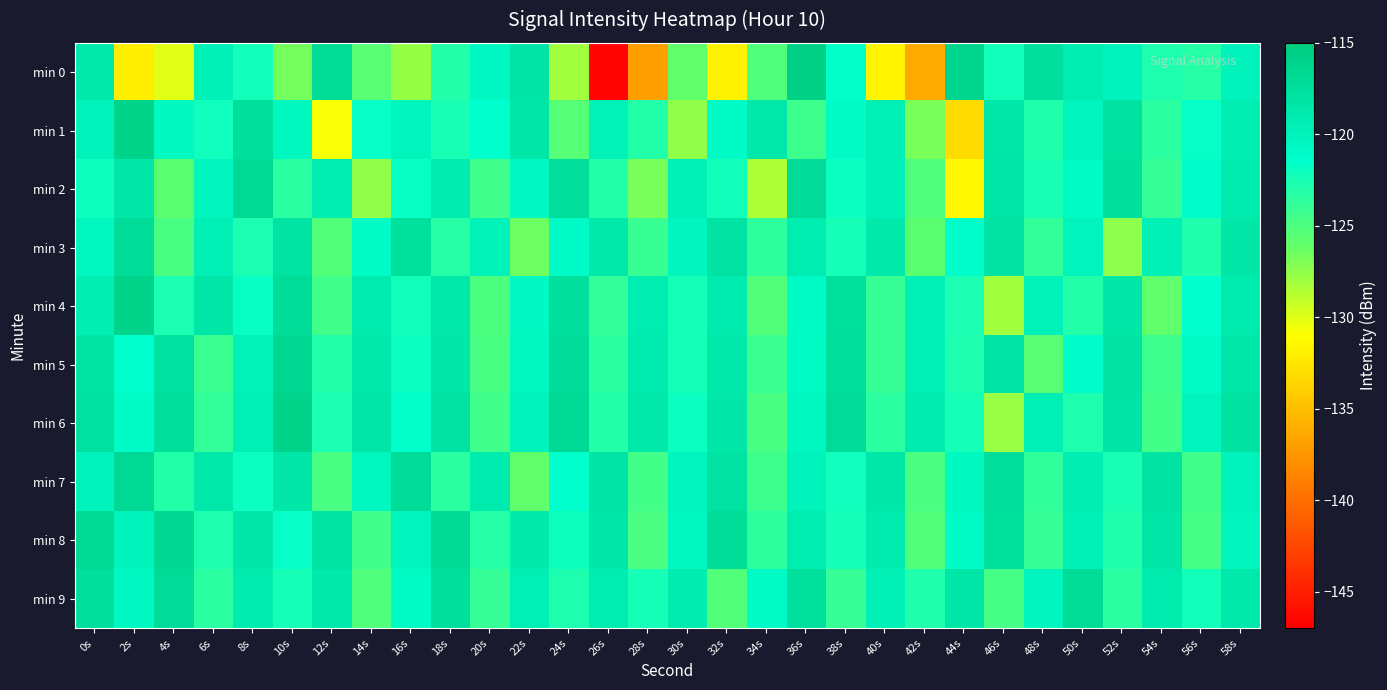

Reading left to right, extract all data points from this chart.

min 0: 0s=-118.8	2s=-132.1	4s=-130.1	6s=-119.7	8s=-122.3	10s=-126.7	12s=-116.9	14s=-125.6	16s=-127.7	18s=-123.1	20s=-120.6	22s=-118.2	24s=-128.0	26s=-146.6	28s=-137.1	30s=-126.0	32s=-131.8	34s=-125.2	36s=-115.7	38s=-121.6	40s=-131.7	42s=-136.3	44s=-116.2	46s=-122.3	48s=-117.5	50s=-119.3	52s=-119.9	54s=-122.8	56s=-123.1	58s=-120.0
min 1: 0s=-120.0	2s=-116.0	4s=-120.6	6s=-122.2	8s=-117.5	10s=-120.5	12s=-130.8	14s=-121.7	16s=-120.2	18s=-122.6	20s=-121.5	22s=-118.3	24s=-125.4	26s=-119.8	28s=-123.1	30s=-127.6	32s=-120.9	34s=-118.7	36s=-124.3	38s=-121.0	40s=-119.5	42s=-126.8	44s=-133.2	46s=-118.6	48s=-122.9	50s=-120.1	52s=-117.8	54s=-123.5	56s=-121.7	58s=-119.3
min 2: 0s=-122.1	2s=-118.5	4s=-125.7	6s=-120.3	8s=-116.8	10s=-123.4	12s=-119.2	14s=-127.6	16s=-121.8	18s=-118.9	20s=-124.5	22s=-120.7	24s=-117.3	26s=-123.1	28s=-126.8	30s=-119.6	32s=-122.3	34s=-128.4	36s=-117.1	38s=-121.9	40s=-119.7	42s=-125.2	44s=-131.5	46s=-118.3	48s=-122.6	50s=-120.8	52s=-117.5	54s=-123.9	56s=-121.2	58s=-119.0
min 3: 0s=-120.5	2s=-117.2	4s=-124.8	6s=-119.4	8s=-122.7	10s=-118.1	12s=-125.3	14s=-120.9	16s=-117.6	18s=-123.2	20s=-119.8	22s=-126.4	24s=-121.0	26s=-118.7	28s=-124.1	30s=-120.3	32s=-117.9	34s=-123.6	36s=-119.2	38s=-122.5	40s=-118.8	42s=-125.7	44s=-121.3	46s=-118.0	48s=-123.8	50s=-120.1	52s=-127.4	54s=-119.6	56s=-122.9	58s=-118.4
min 4: 0s=-119.3	2s=-116.1	4s=-122.7	6s=-118.5	8s=-121.8	10s=-117.2	12s=-124.4	14s=-119.0	16s=-122.3	18s=-118.7	20s=-125.1	22s=-120.7	24s=-117.4	26s=-123.8	28s=-119.2	30s=-122.5	32s=-118.9	34s=-125.3	36s=-120.9	38s=-117.6	40s=-124.0	42s=-119.4	44s=-122.7	46s=-128.1	48s=-119.8	50s=-123.1	52s=-118.5	54s=-125.9	56s=-121.5	58s=-119.1
min 5: 0s=-118.1	2s=-121.4	4s=-117.8	6s=-124.2	8s=-119.8	10s=-116.5	12s=-123.1	14s=-118.7	16s=-122.0	18s=-118.4	20s=-124.8	22s=-120.4	24s=-117.1	26s=-123.5	28s=-119.1	30s=-122.4	32s=-118.8	34s=-124.2	36s=-120.8	38s=-117.5	40s=-123.9	42s=-119.5	44s=-122.8	46s=-118.2	48s=-125.6	50s=-121.2	52s=-117.9	54s=-124.3	56s=-120.9	58s=-118.6
min 6: 0s=-117.7	2s=-121.0	4s=-117.4	6s=-123.8	8s=-119.4	10s=-116.1	12s=-122.7	14s=-118.3	16s=-121.6	18s=-118.0	20s=-124.4	22s=-120.0	24s=-116.7	26s=-123.1	28s=-118.7	30s=-122.0	32s=-118.4	34s=-124.8	36s=-120.4	38s=-117.1	40s=-123.5	42s=-119.1	44s=-122.4	46s=-127.8	48s=-119.5	50s=-122.8	52s=-118.2	54s=-124.6	56s=-120.2	58s=-117.8
min 7: 0s=-119.9	2s=-116.7	4s=-123.1	6s=-118.7	8s=-122.0	10s=-118.4	12s=-124.8	14s=-120.4	16s=-117.1	18s=-123.5	20s=-119.1	22s=-125.9	24s=-121.5	26s=-118.2	28s=-124.6	30s=-120.2	32s=-117.9	34s=-124.3	36s=-119.9	38s=-122.2	40s=-118.6	42s=-125.0	44s=-120.6	46s=-117.3	48s=-123.7	50s=-119.3	52s=-122.6	54s=-118.0	56s=-124.4	58s=-120.0
min 8: 0s=-116.7	2s=-120.0	4s=-116.4	6s=-122.8	8s=-118.4	10s=-121.7	12s=-118.1	14s=-124.5	16s=-120.1	18s=-116.8	20s=-123.2	22s=-118.8	24s=-122.1	26s=-118.5	28s=-124.9	30s=-120.5	32s=-117.2	34s=-123.6	36s=-119.2	38s=-122.5	40s=-118.9	42s=-125.3	44s=-120.9	46s=-117.6	48s=-124.0	50s=-119.6	52s=-122.9	54s=-118.3	56s=-124.7	58s=-120.3
min 9: 0s=-117.4	2s=-120.7	4s=-117.1	6s=-123.5	8s=-119.1	10s=-122.4	12s=-118.8	14s=-125.2	16s=-120.8	18s=-117.5	20s=-123.9	22s=-119.5	24s=-122.8	26s=-119.2	28s=-122.5	30s=-118.9	32s=-125.3	34s=-120.9	36s=-117.6	38s=-124.0	40s=-119.6	42s=-122.9	44s=-118.3	46s=-124.7	48s=-120.3	50s=-117.0	52s=-123.4	54s=-119.0	56s=-122.3	58s=-118.7